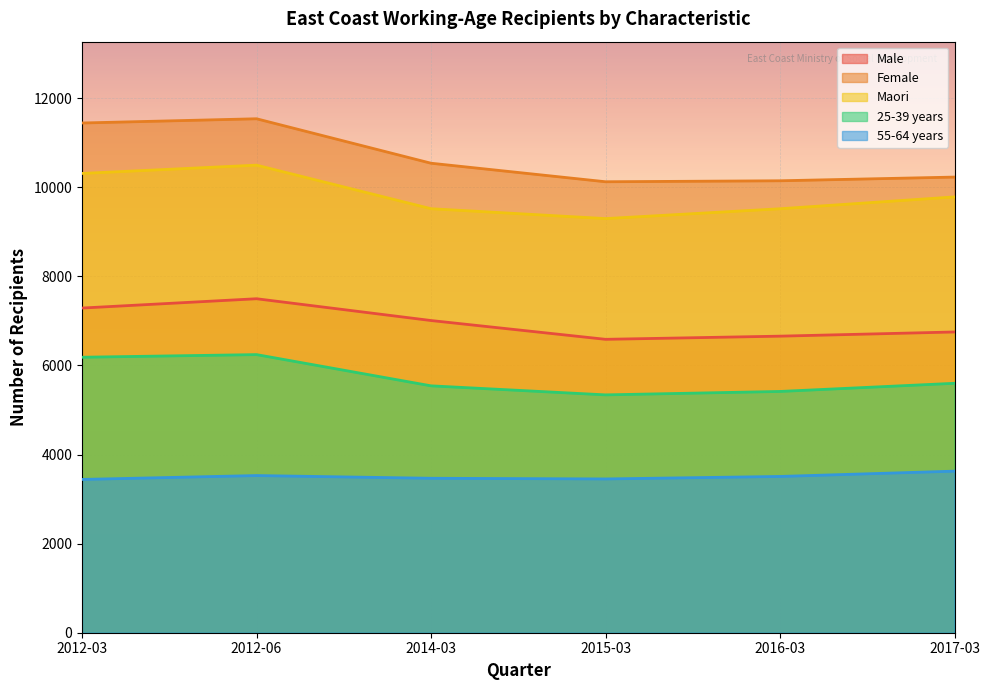

List the series in order of their peak value, lowest first.

55-64 years, 25-39 years, Male, Maori, Female